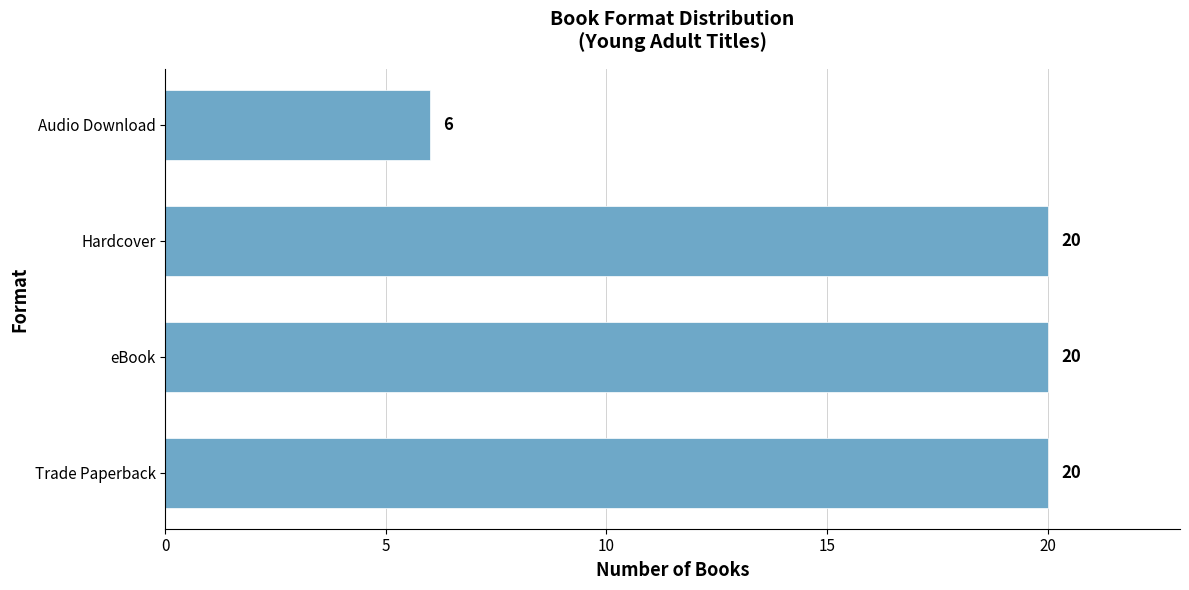

What is the maximum value shown in the chart?

20